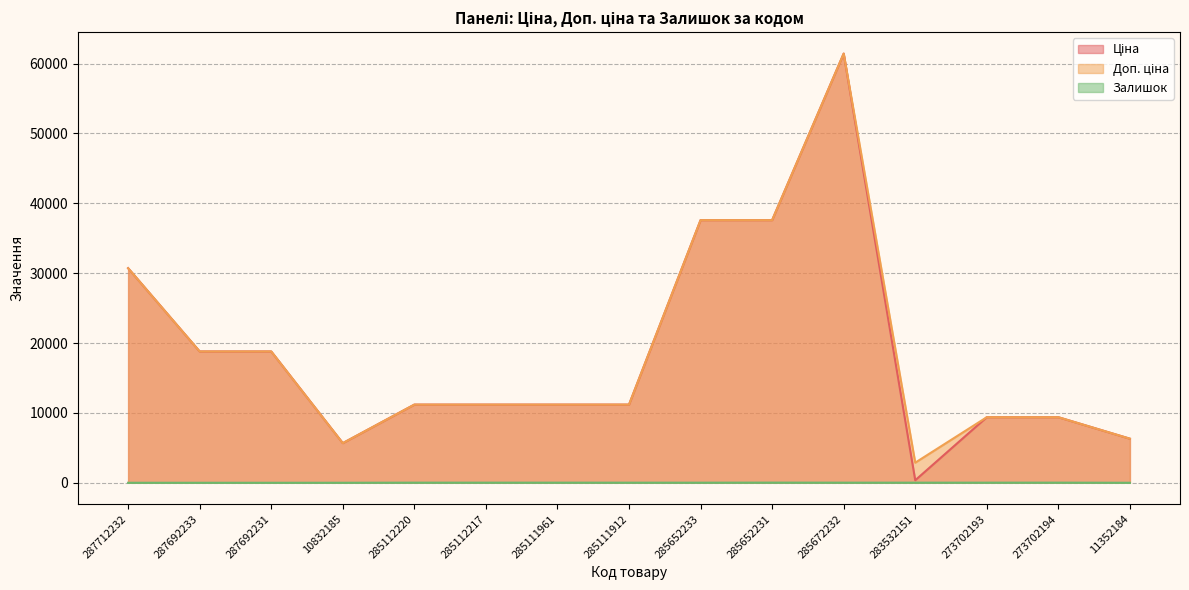

The value of Залишок at 285672232 is 4.2. True or false?

False